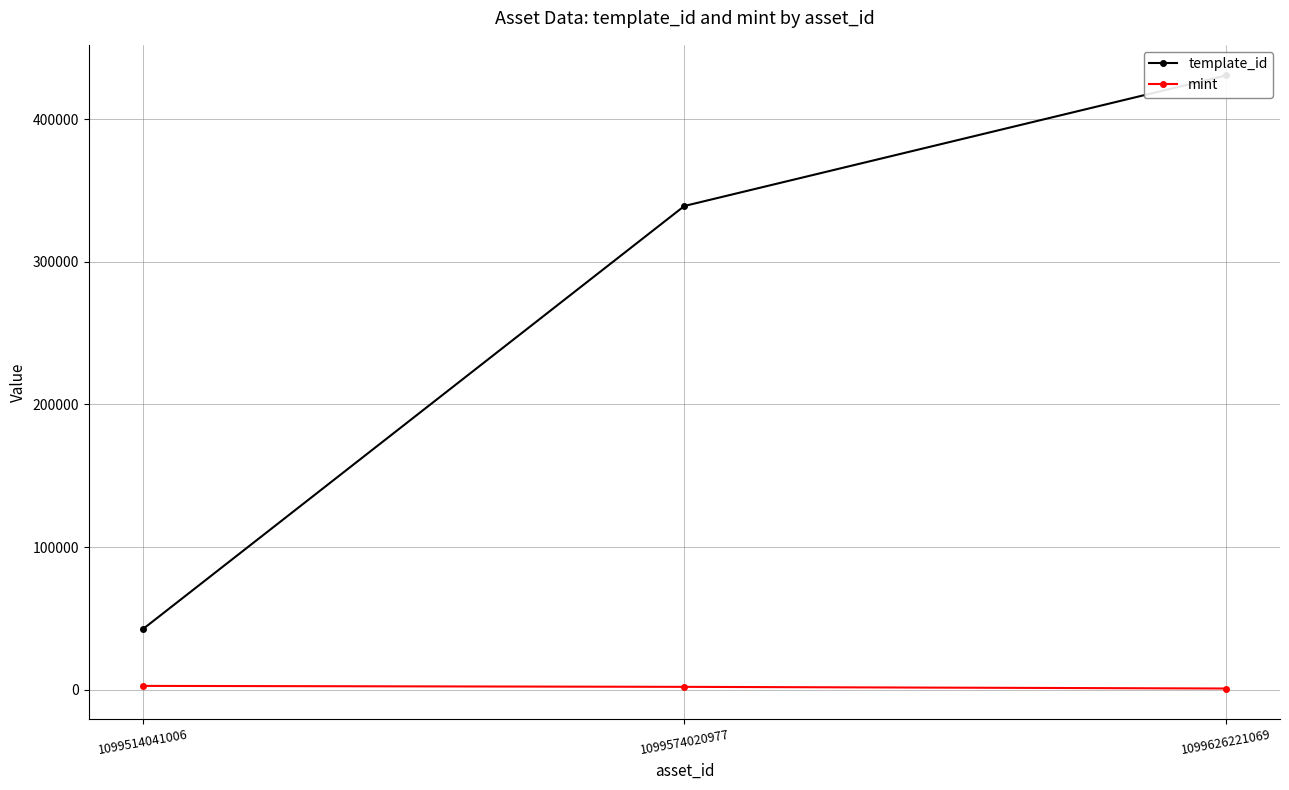

Read the mint value at 1099626221069, to the nearest 50.

750